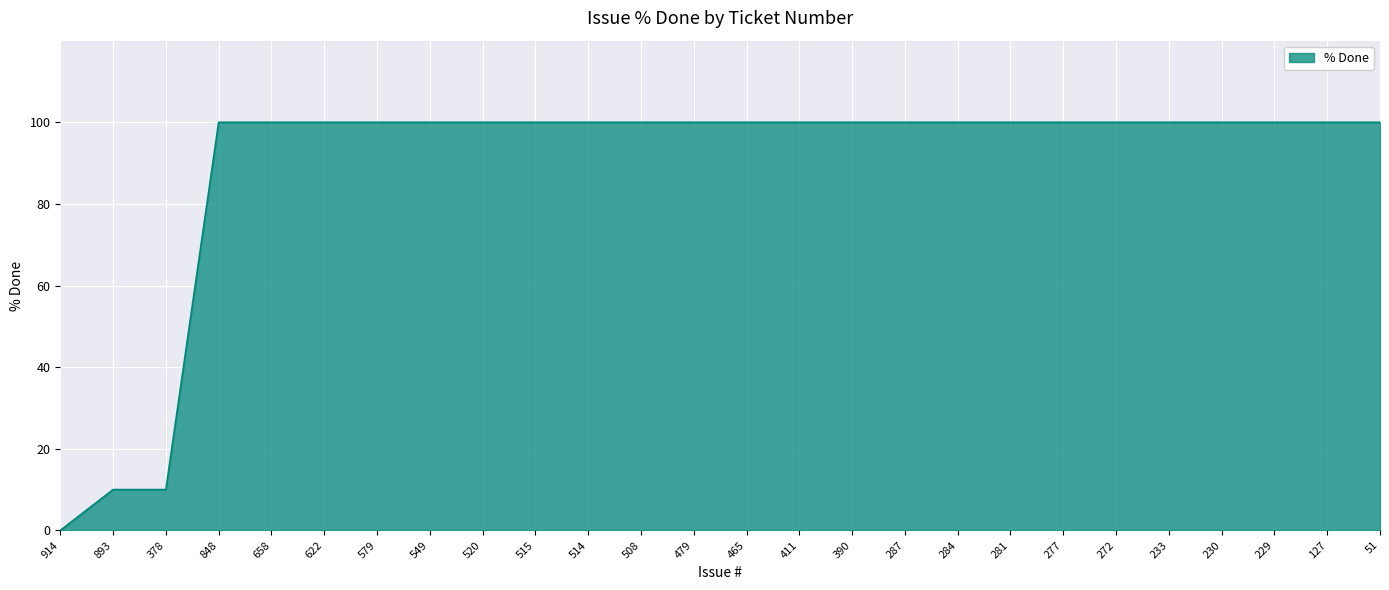

Approximately how many times larger is the value at 549 compared to 127?

1.0